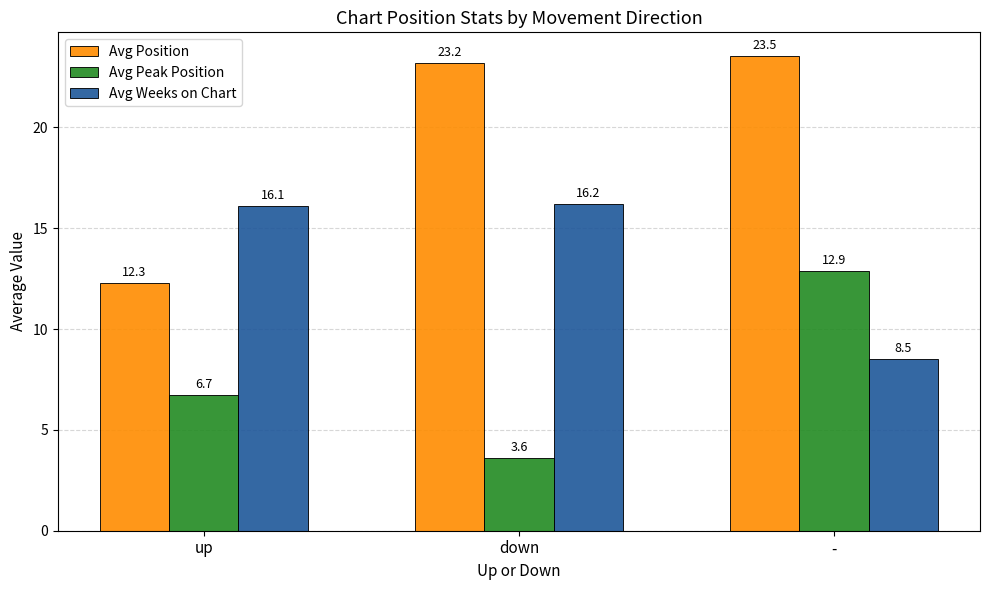

What position from the right is up?

3